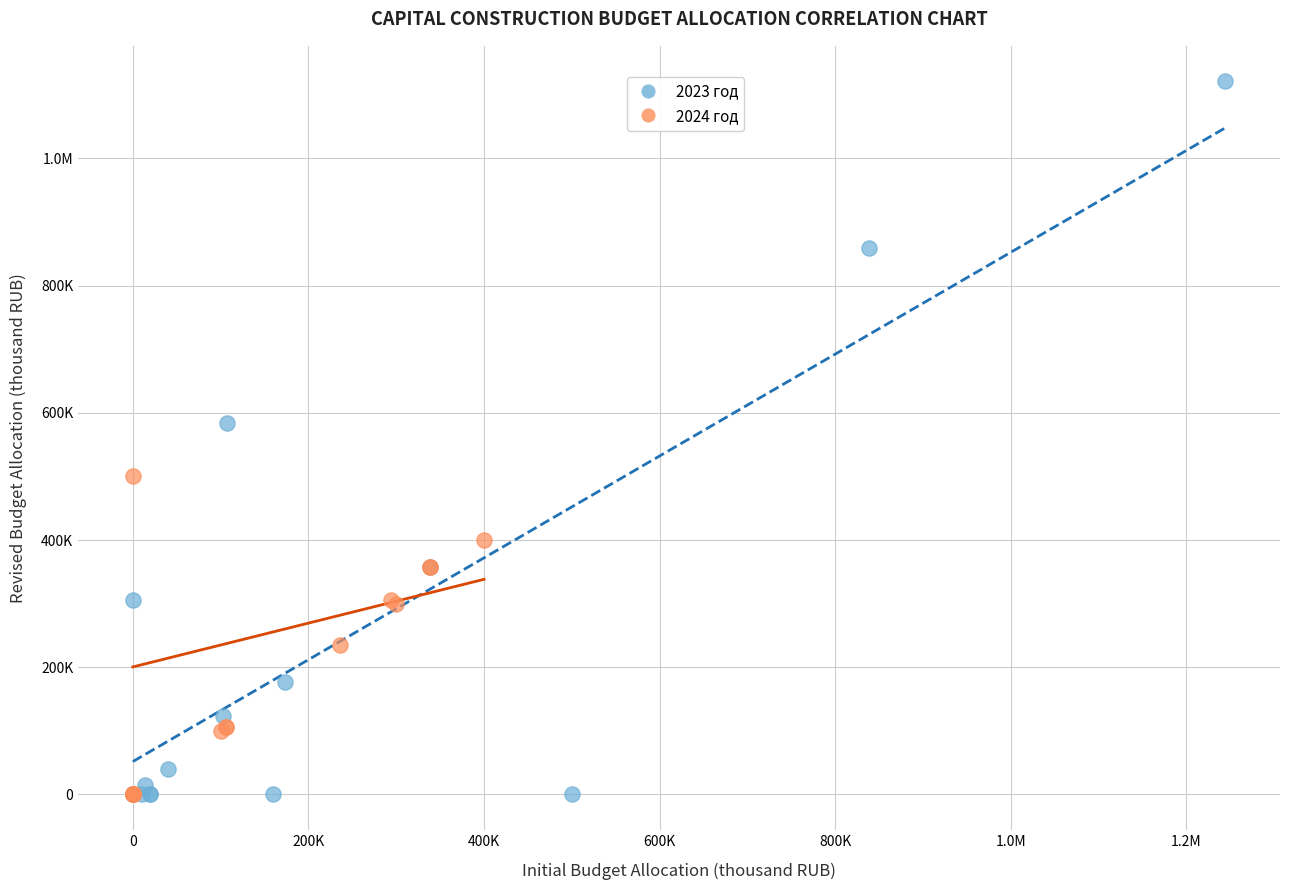

What are all the series names shown in the legend?

2023 год, 2024 год